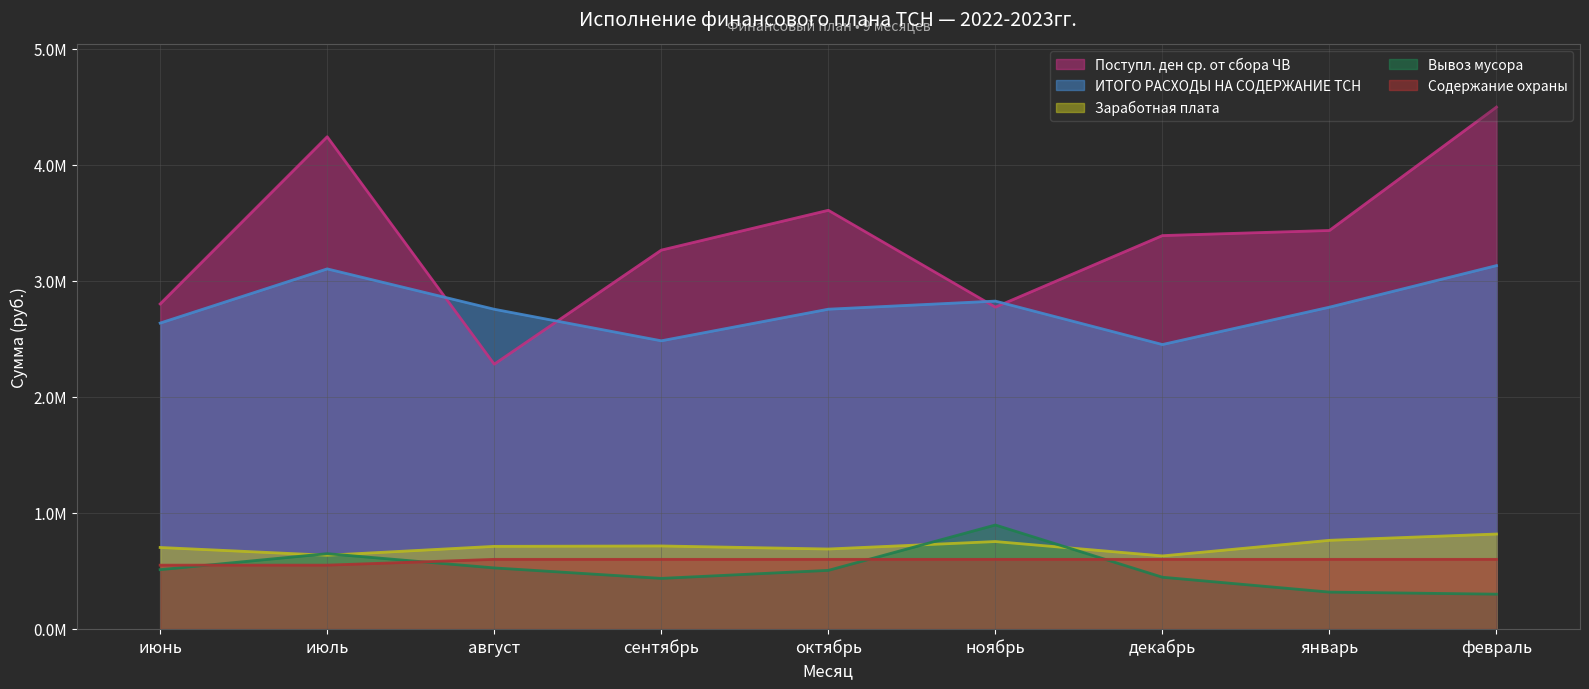

What is the label of the 2nd point from the left?

июль